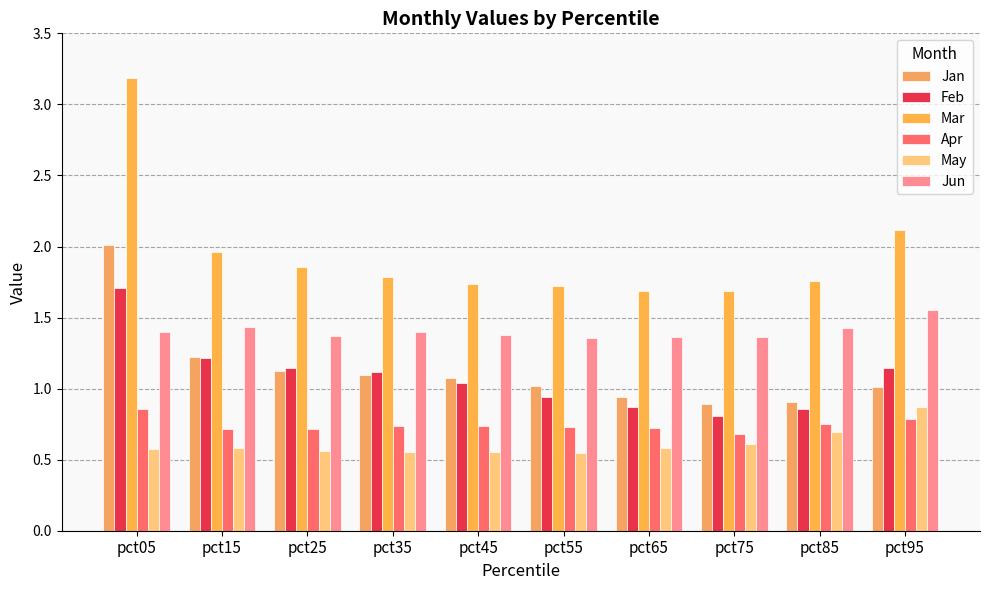

How many series are shown in this chart?

6